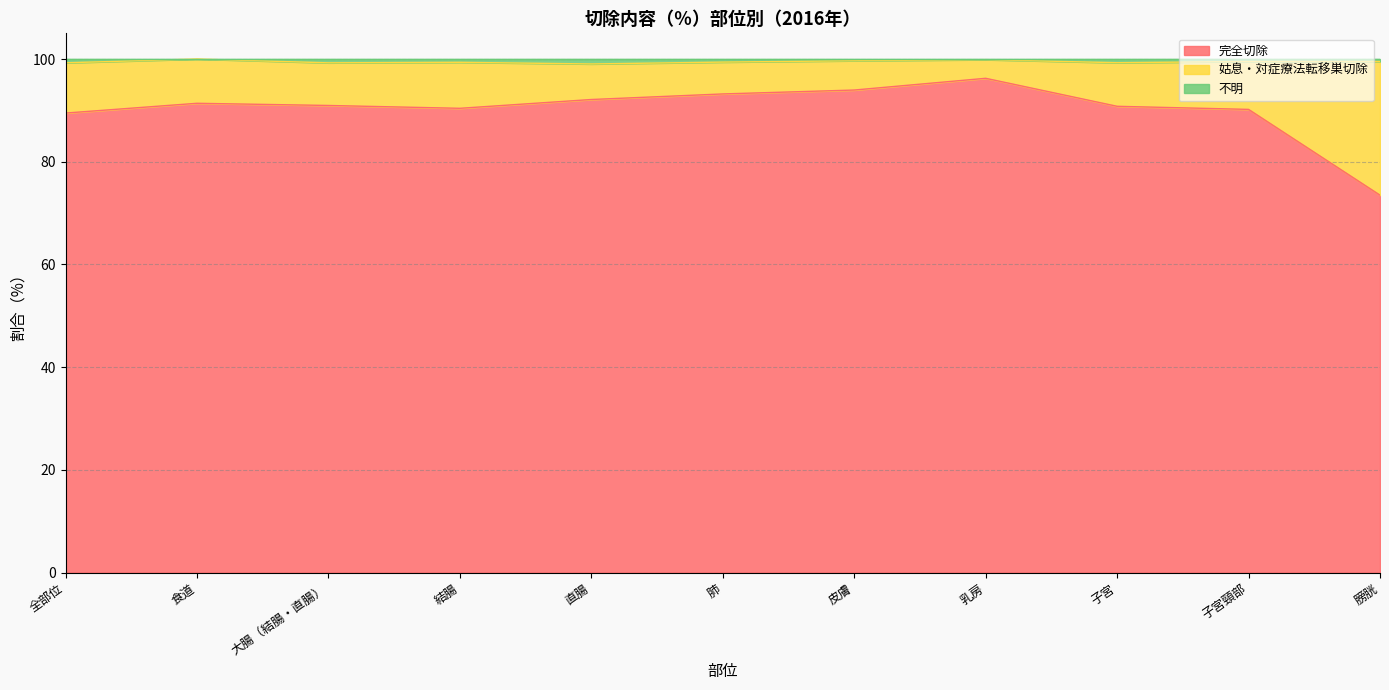

What is the approximate value of 完全切除 at 皮膚?

94.0